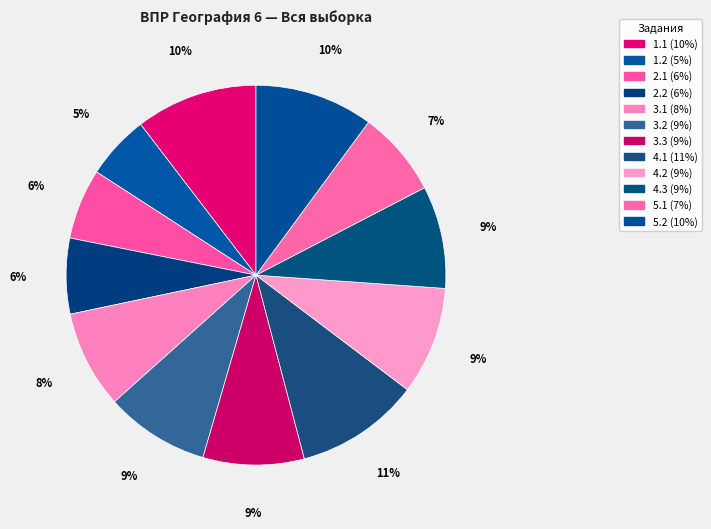

How many slices are in this pie chart?

12